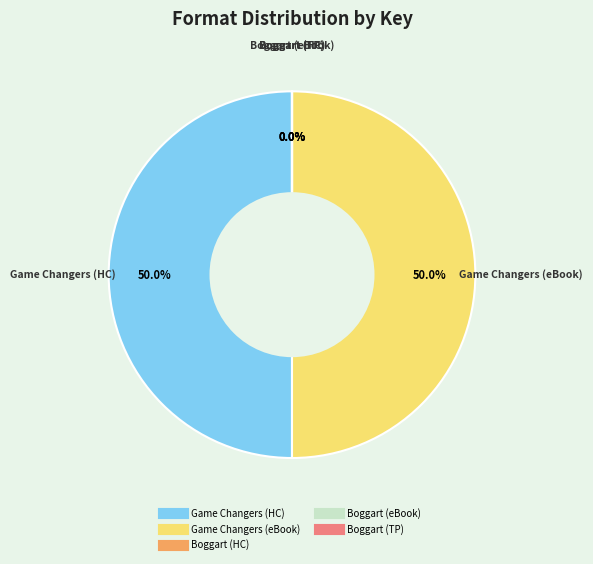

How many slices are in this pie chart?

5